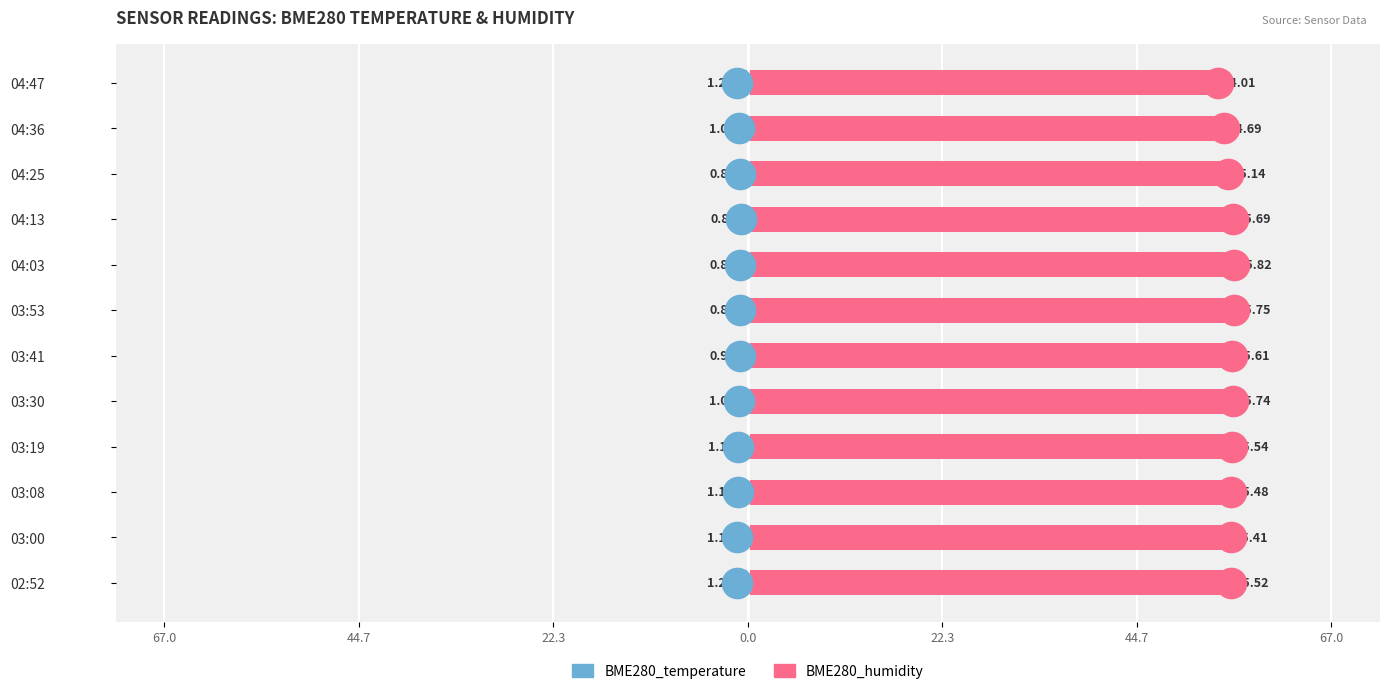

What is the value of the BME280_temperature bar at the 3rd from the left?

-1.1